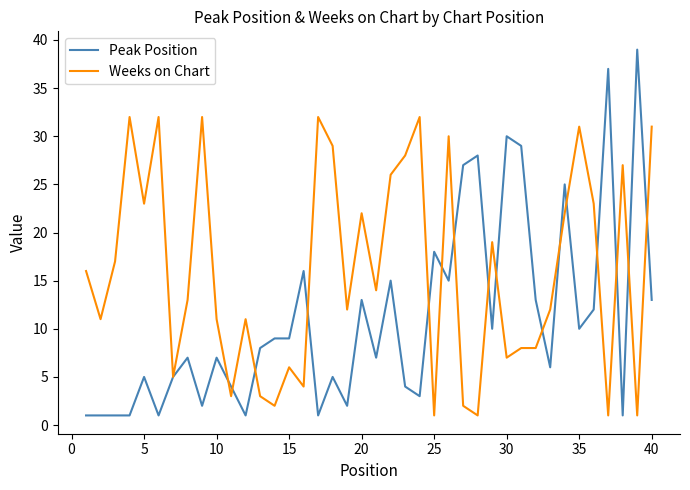

How many lines are shown in the chart?

2